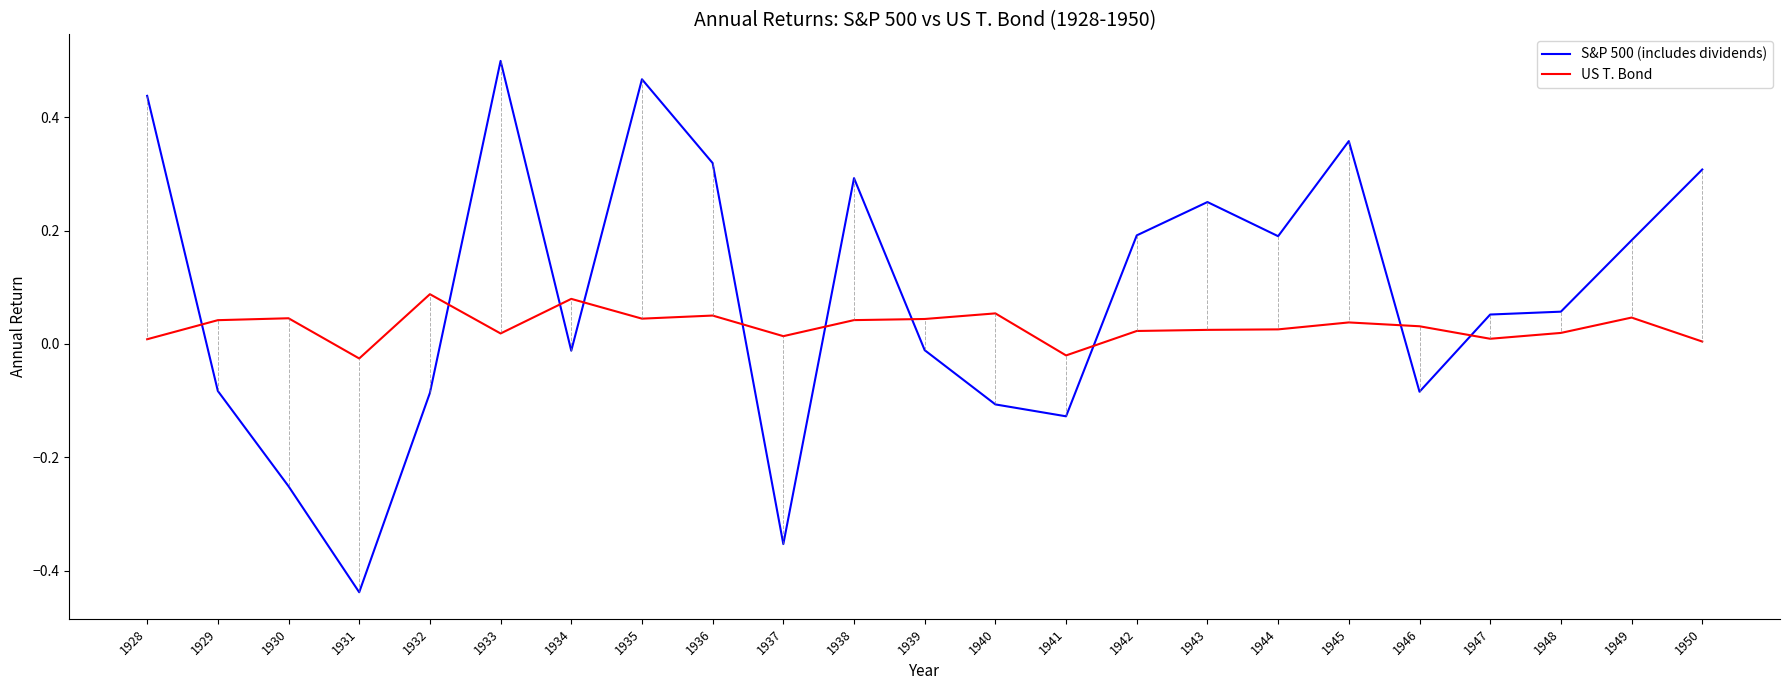

How many intersections are there between US T. Bond and S&P 500 (includes dividends)?

10